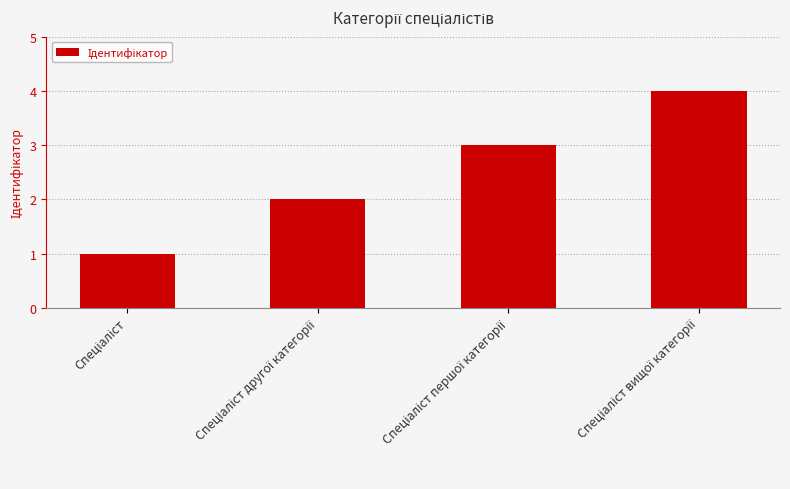

What is the greatest value displayed?

4